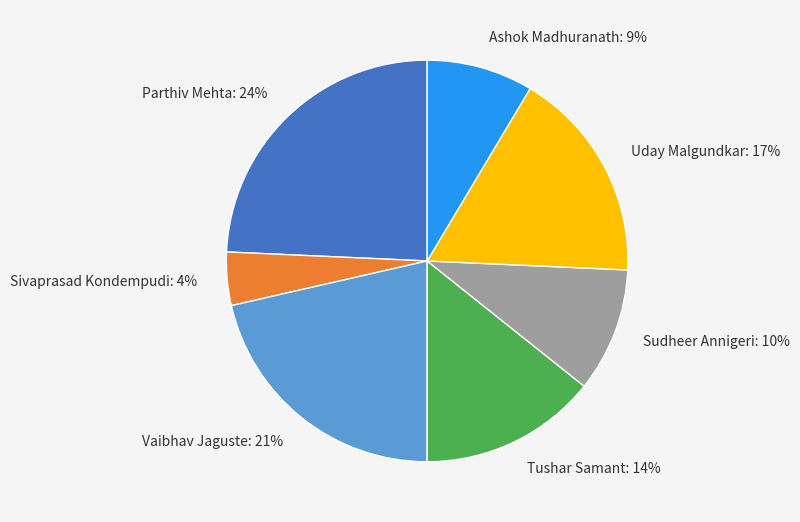

Is it true that Sudheer Annigeri: 10% is 1% of the pie?

False